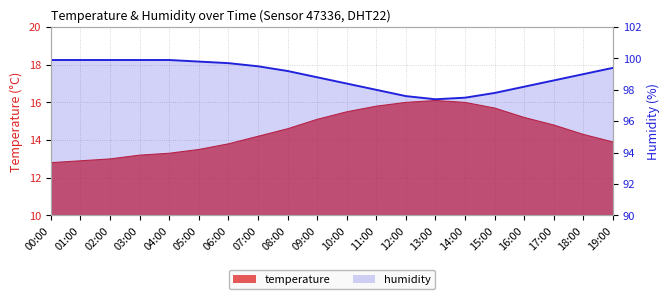

The value at 16:00 is 19.9. True or false?

False